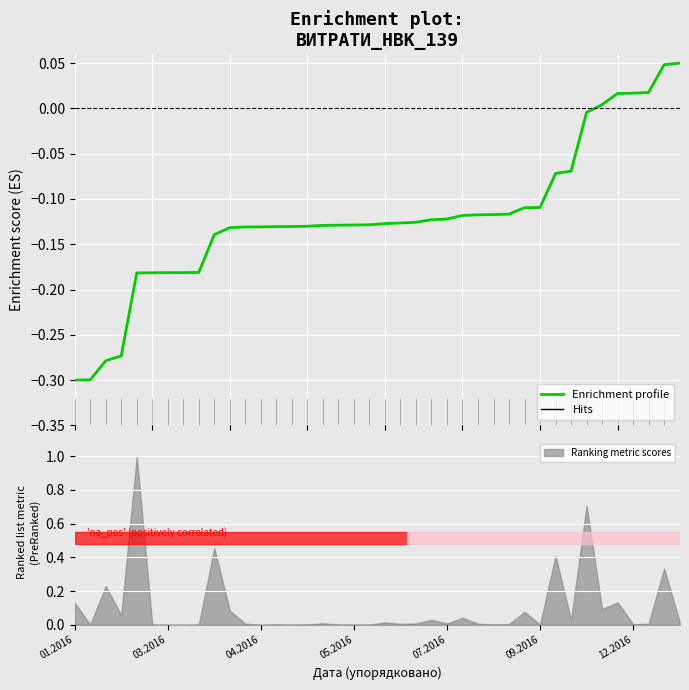

At which label does the data first exceed 0?

34